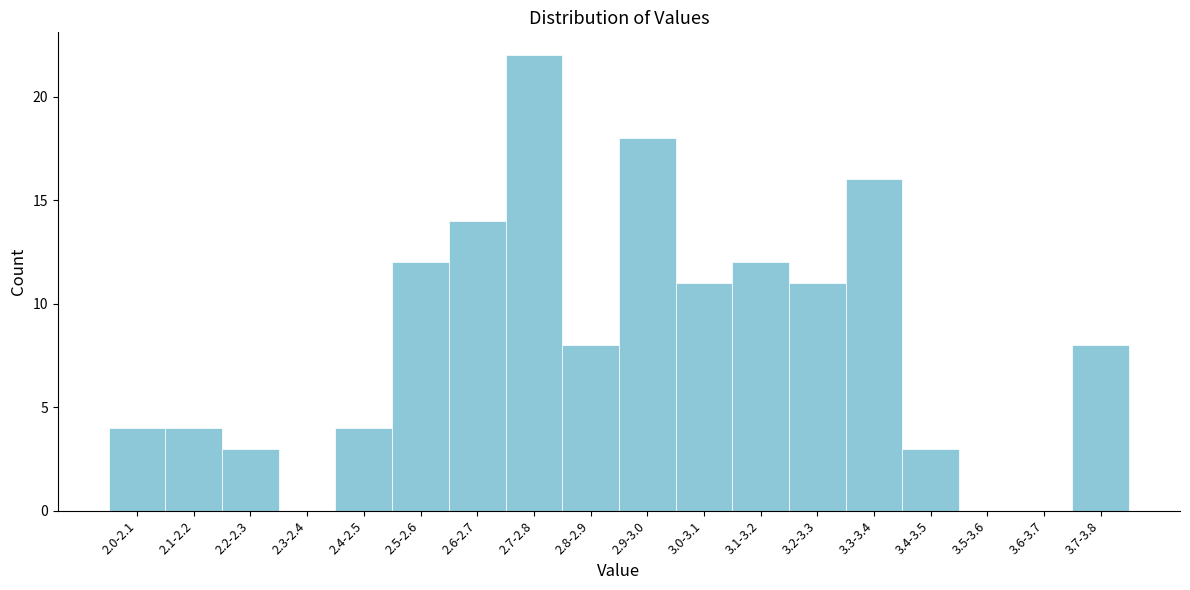

Reading right to left, transcribe all the data shown in this chart.

3.7-3.8=8	3.6-3.7=0	3.5-3.6=0	3.4-3.5=3	3.3-3.4=16	3.2-3.3=11	3.1-3.2=12	3.0-3.1=11	2.9-3.0=18	2.8-2.9=8	2.7-2.8=22	2.6-2.7=14	2.5-2.6=12	2.4-2.5=4	2.3-2.4=0	2.2-2.3=3	2.1-2.2=4	2.0-2.1=4